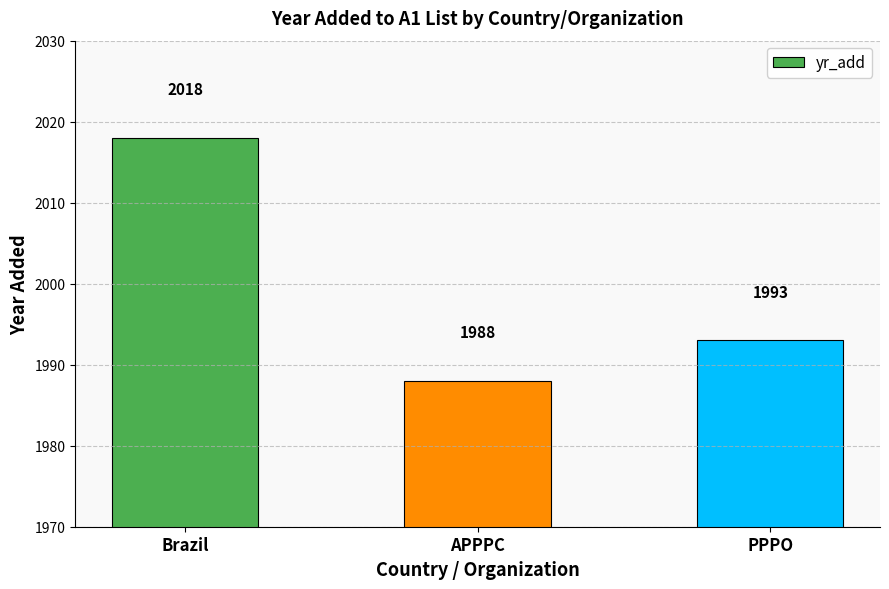

The chart shows a value of 1993 at PPPO. True or false?

True